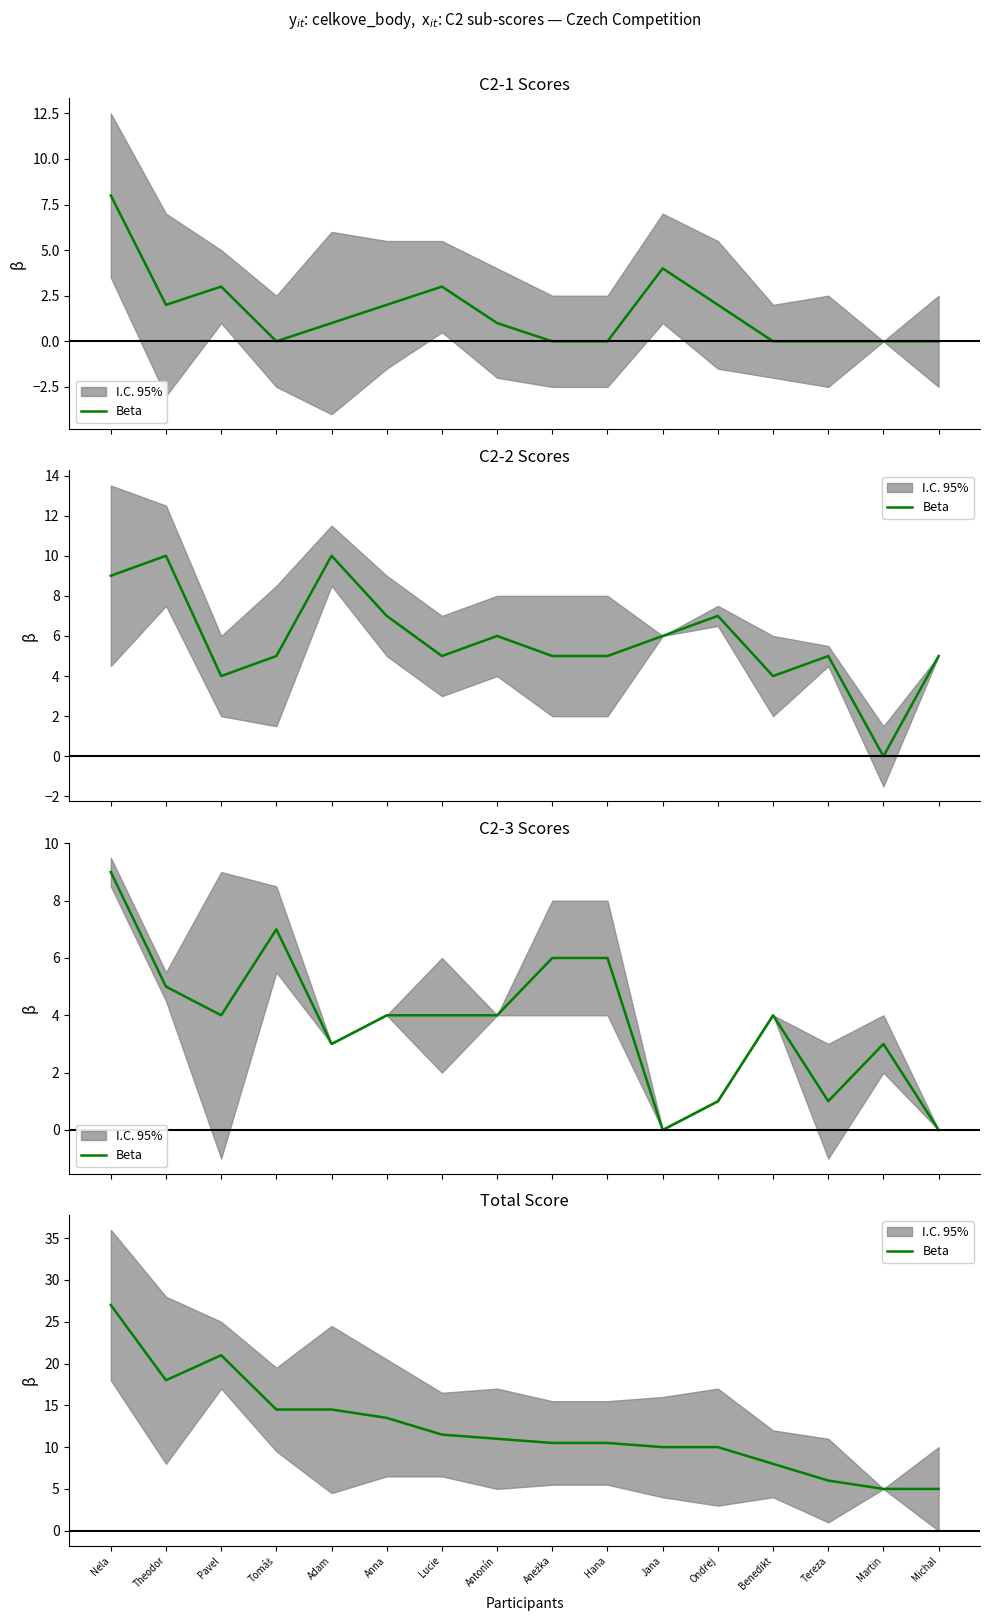

What is the value of the 13th point from the left?

8.0